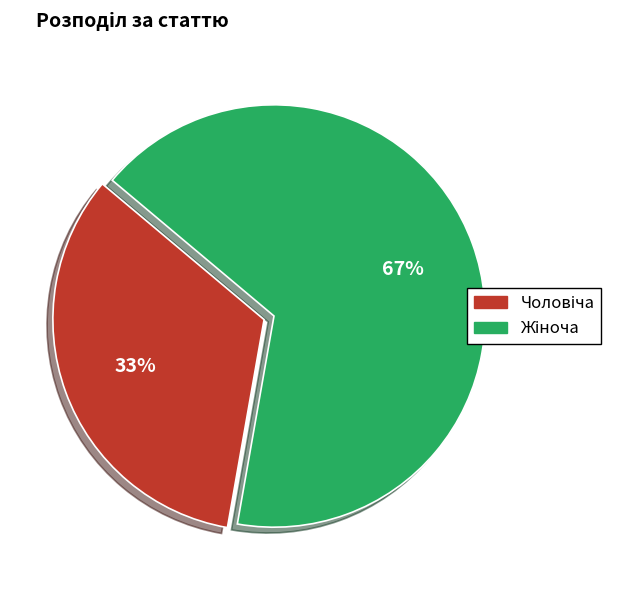

Does any single category account for the majority?

Yes